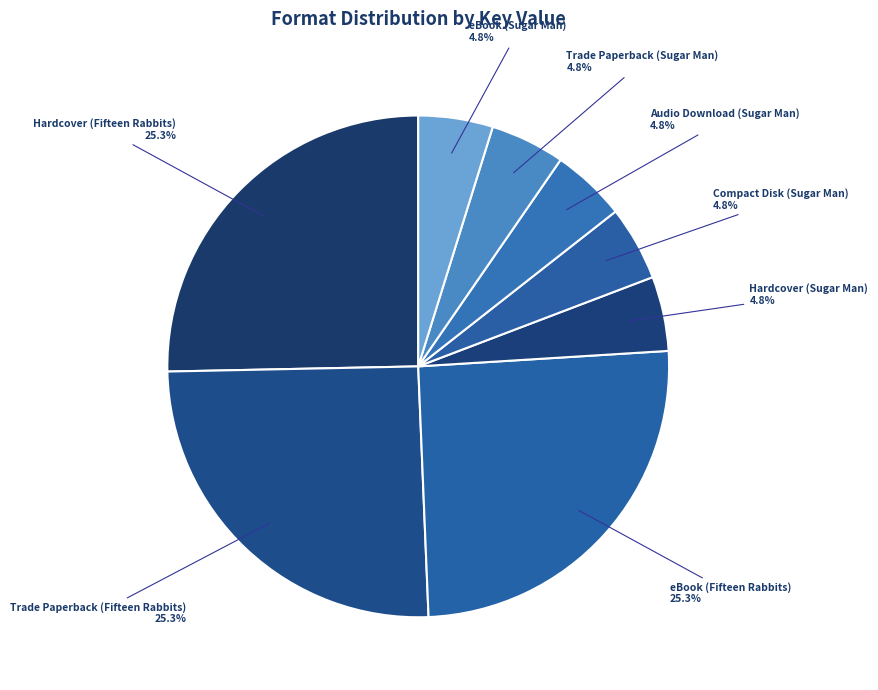

Do Trade Paperback (Sugar Man) and eBook (Sugar Man) together represent more than half of the pie?

No